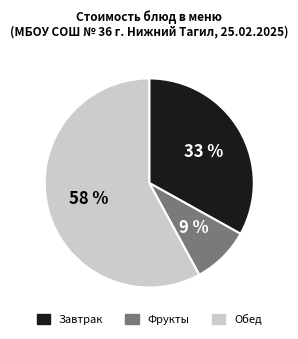

To the nearest percent, what is the difference between the largest and smallest slice percentages?

49%